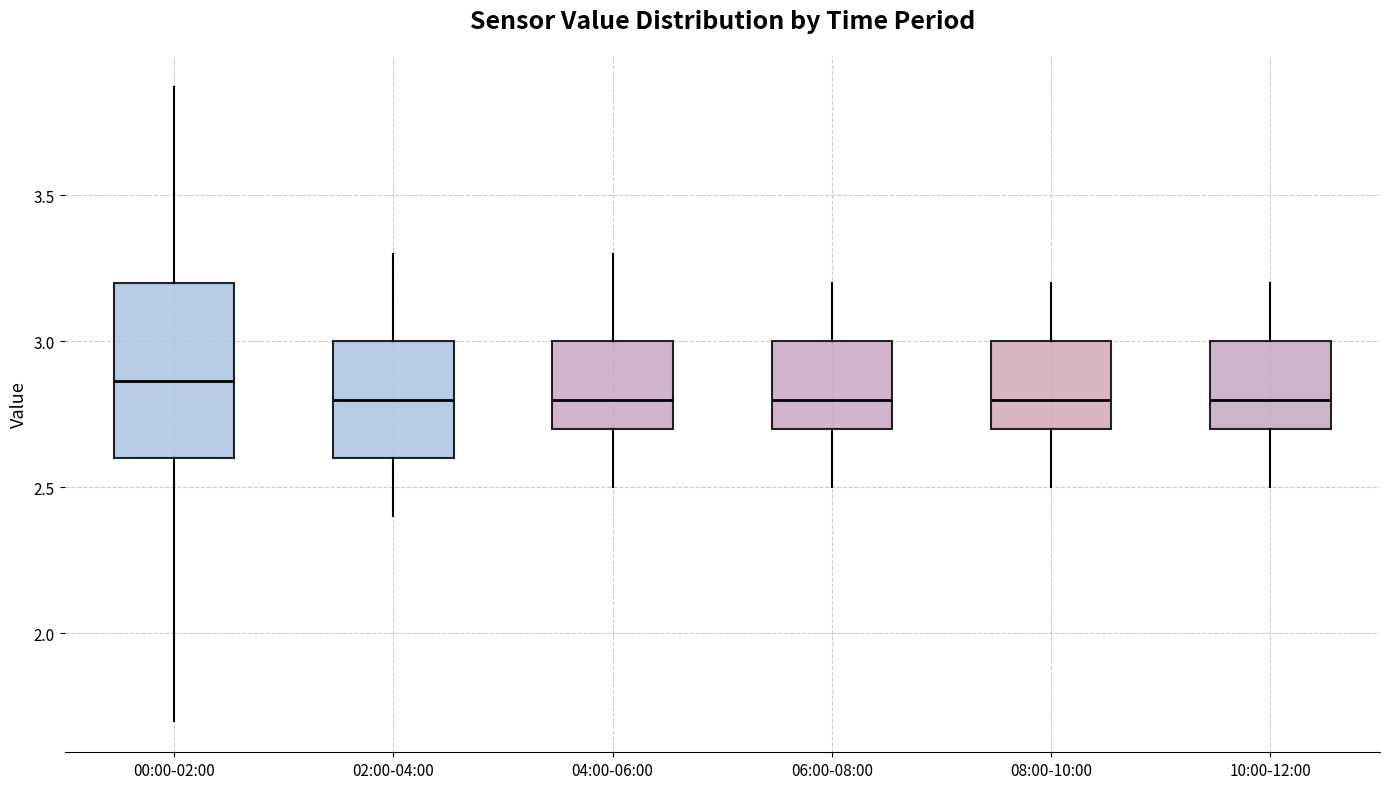

Where is the upper edge of the box for 02:00-04:00 on the y-axis? The values are not printed on the chart, so give them approximately, as read against the axis.

3.00